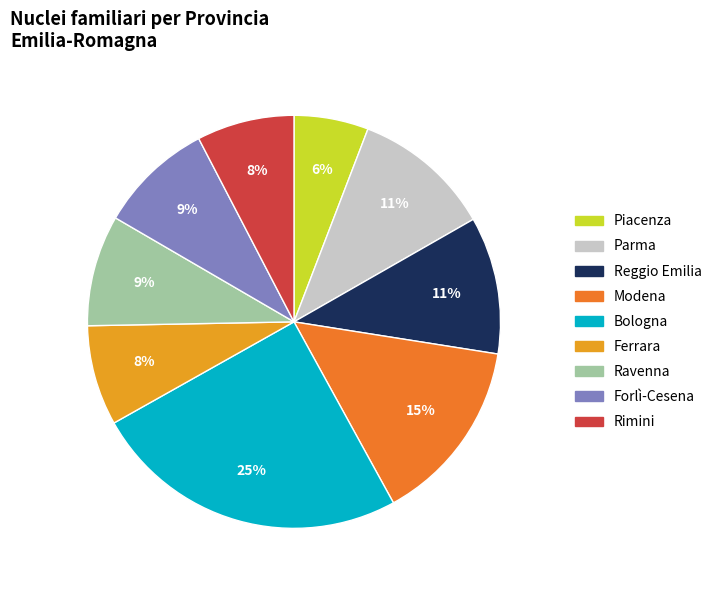

To the nearest percent, what is the average slice percentage?

11%